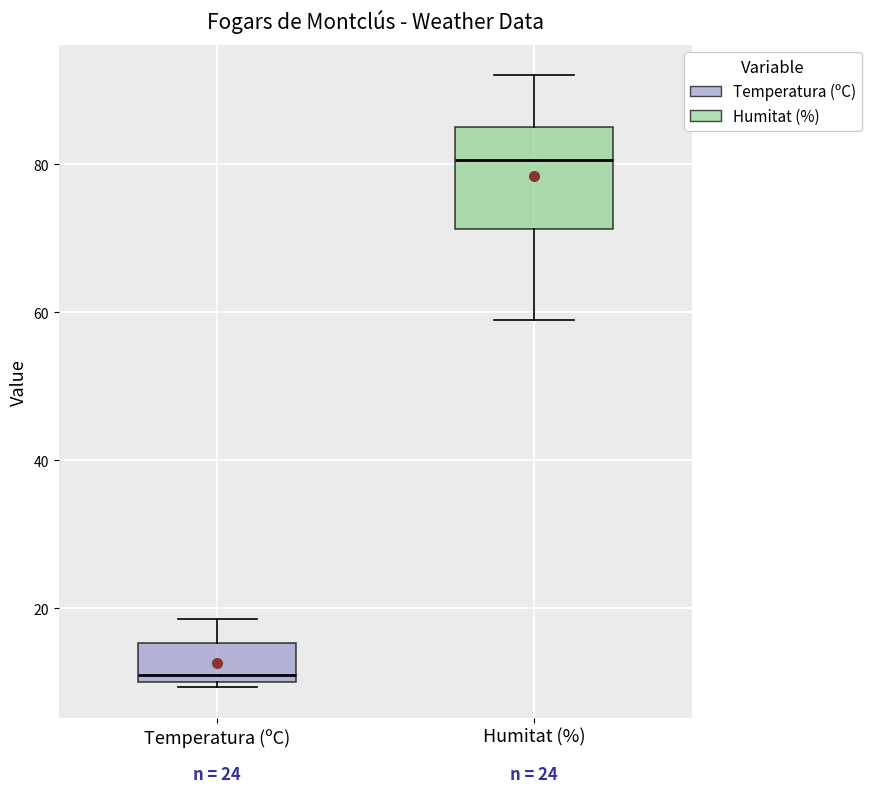

Which box has the highest median line?

Humitat (%)